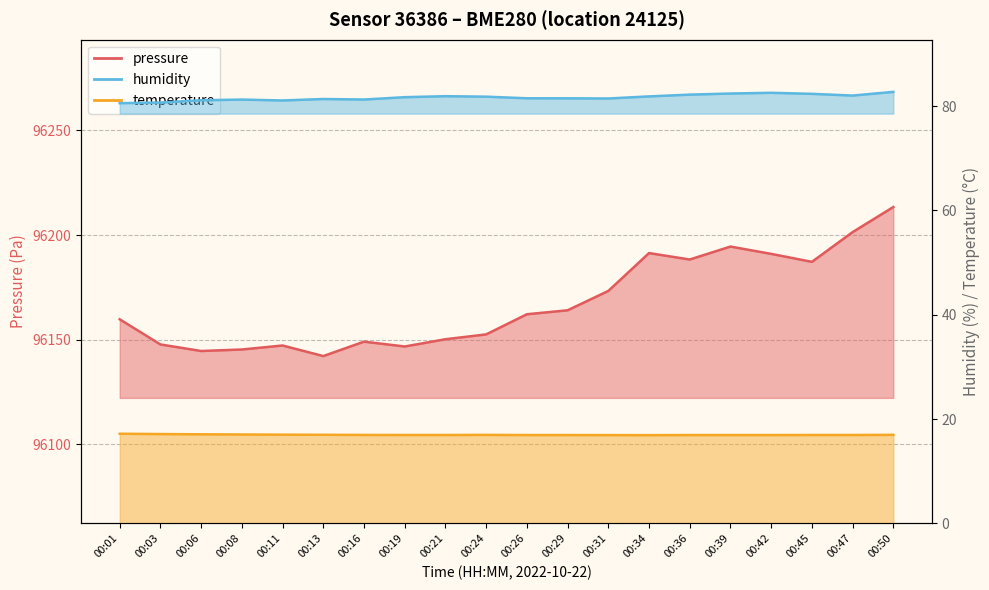

True or false: humidity and temperature cross at least once.

False